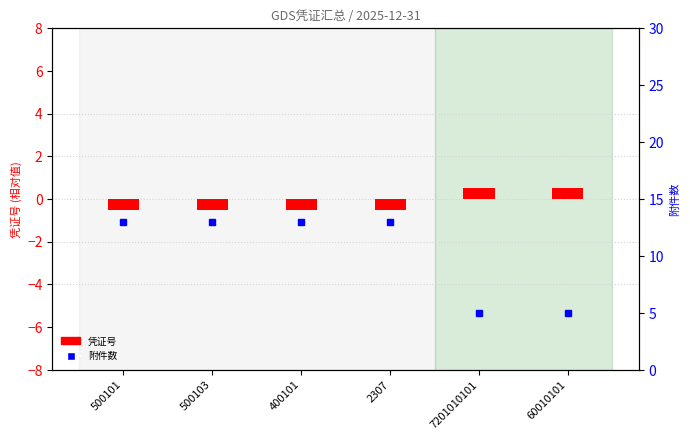

Between 7201010101 and 60010101, which series saw the biggest shift?

凭证号 (偏移)